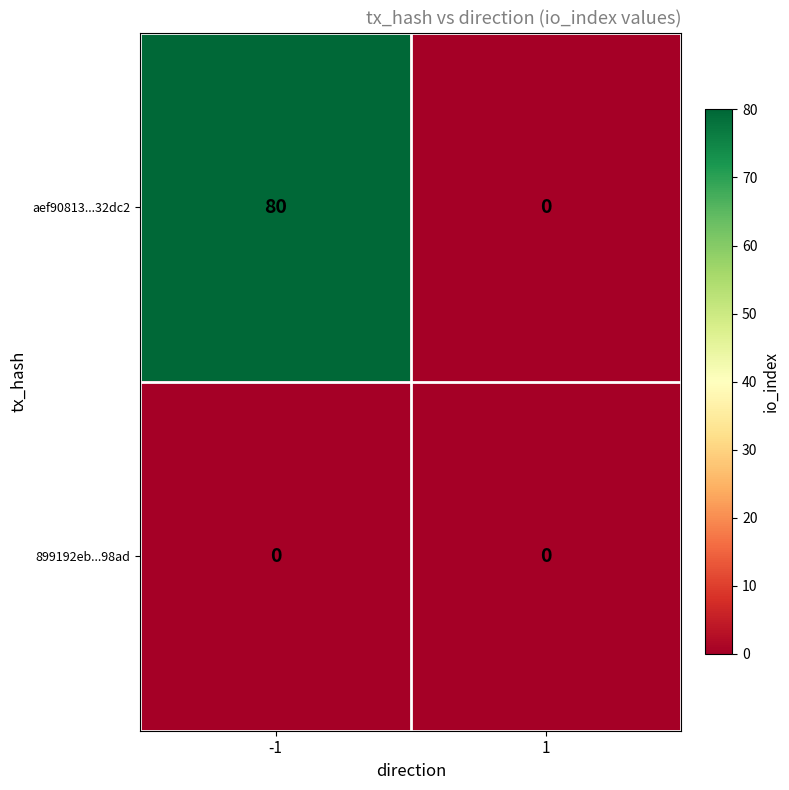

Which series changed the most between -1 and 1?

aef90813...32dc2